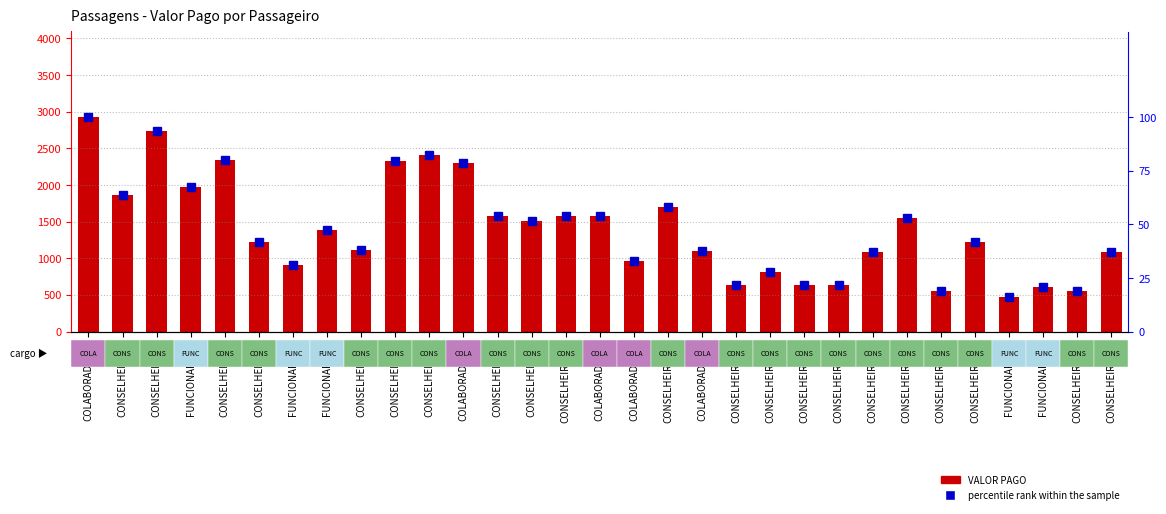

List the series in order of their overall mean, lowest first.

percentile rank within the sample, VALOR PAGO